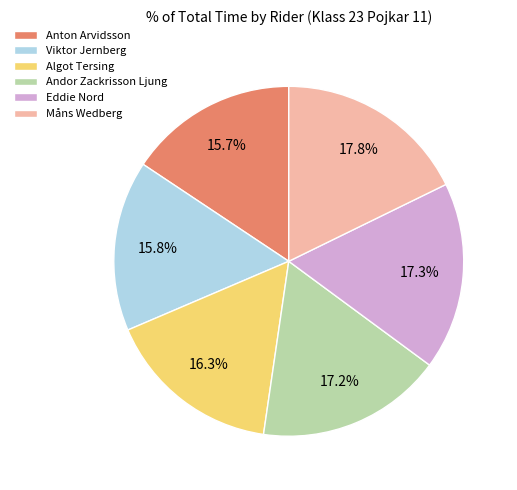

Is there a majority slice in this chart?

No